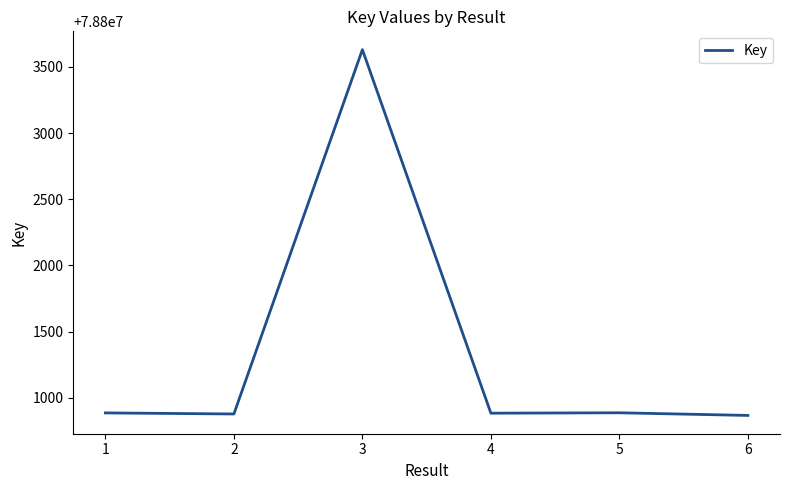

What is the minimum value shown in the chart?

78800867